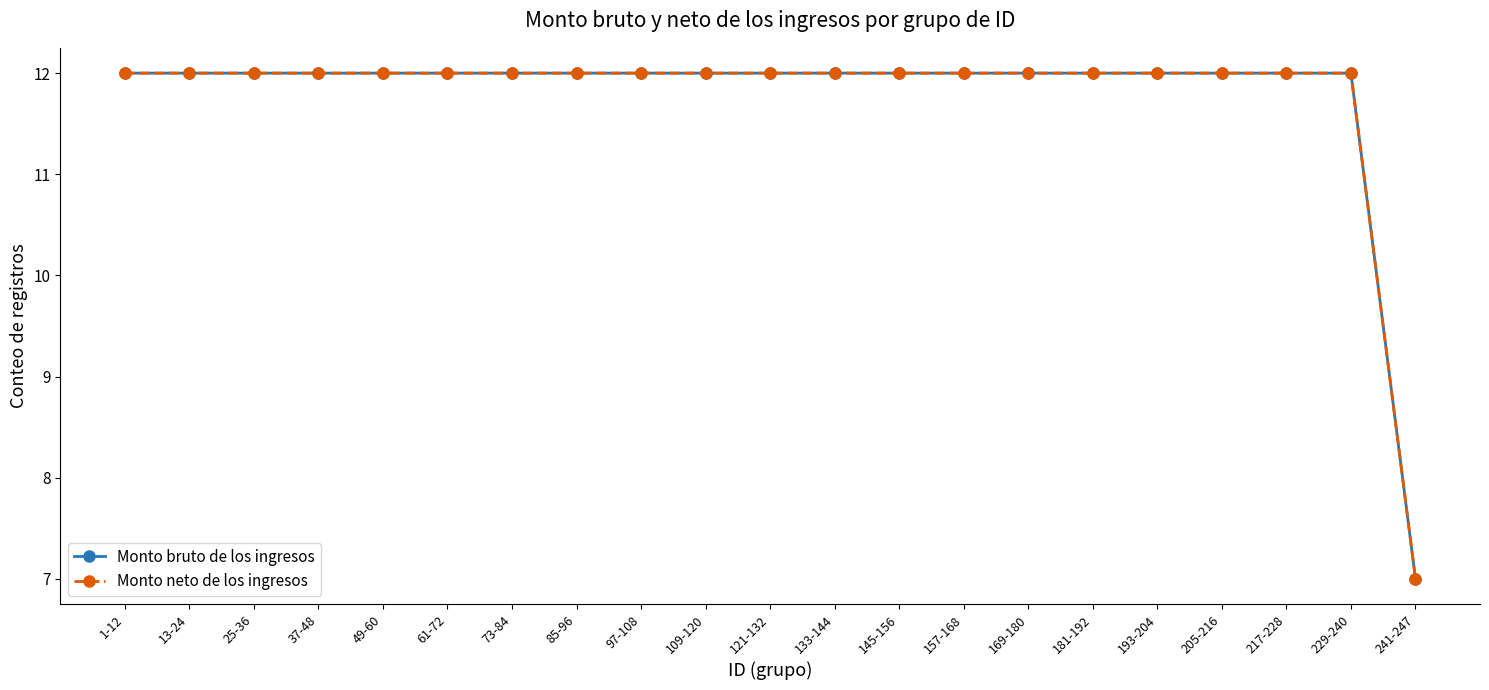

Is this an area chart (filled region under the line)?

No